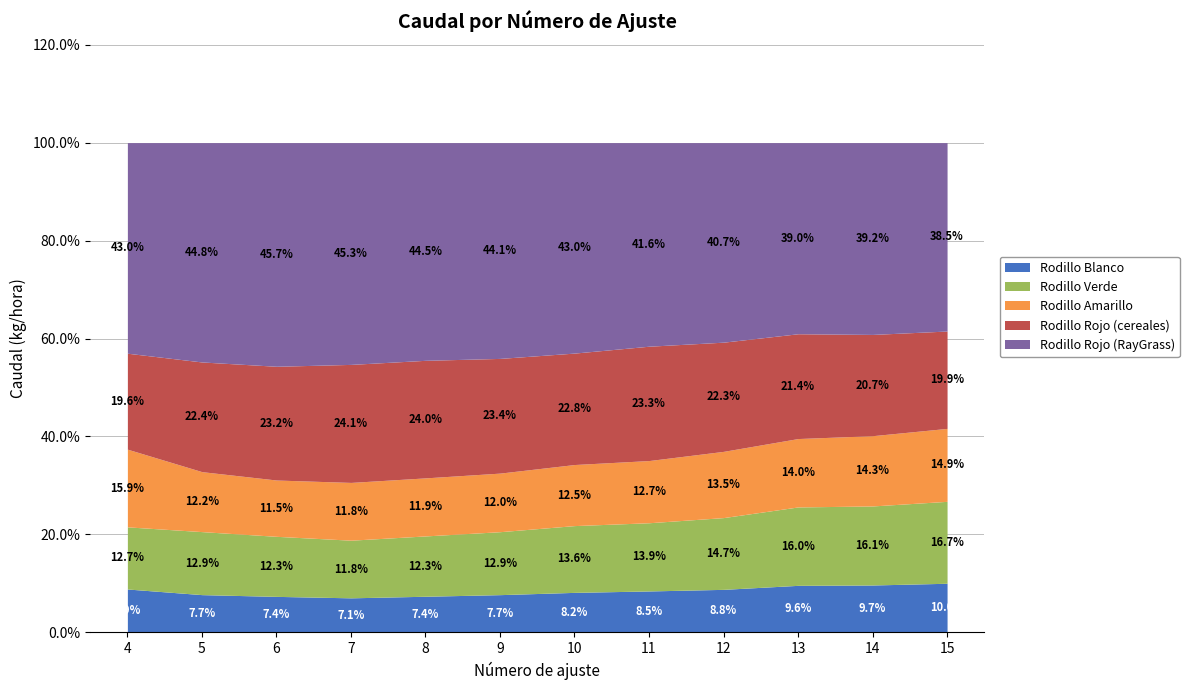

Count the number of data series in this chart.

5